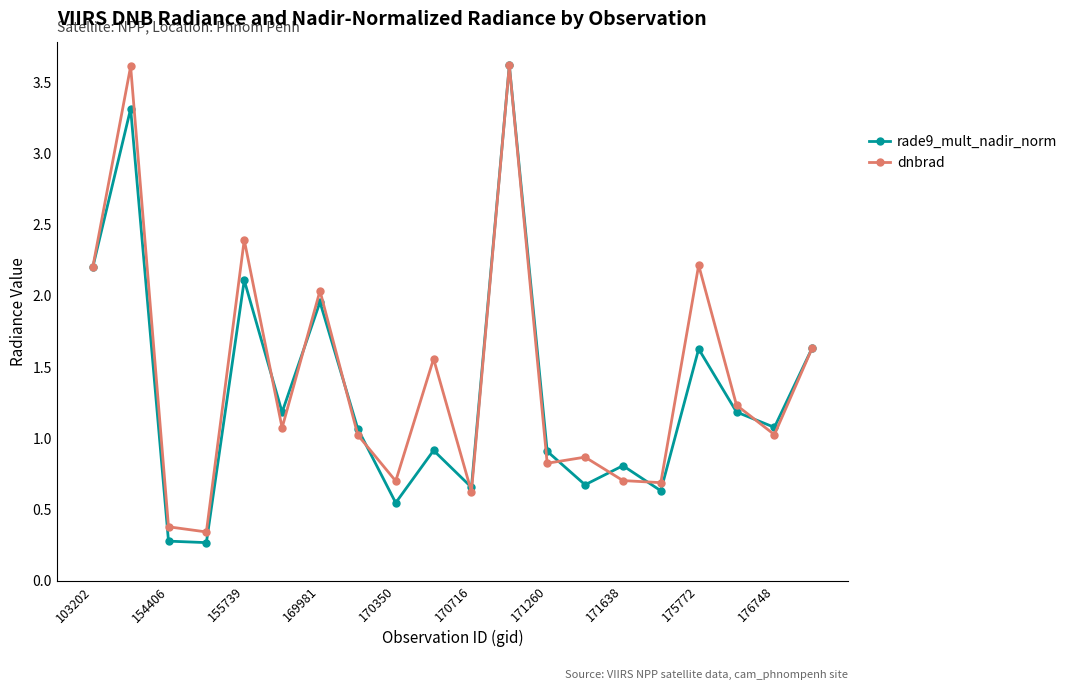

In rade9_mult_nadir_norm, how many points are higher than both neighbors (excluding endpoints)?

7